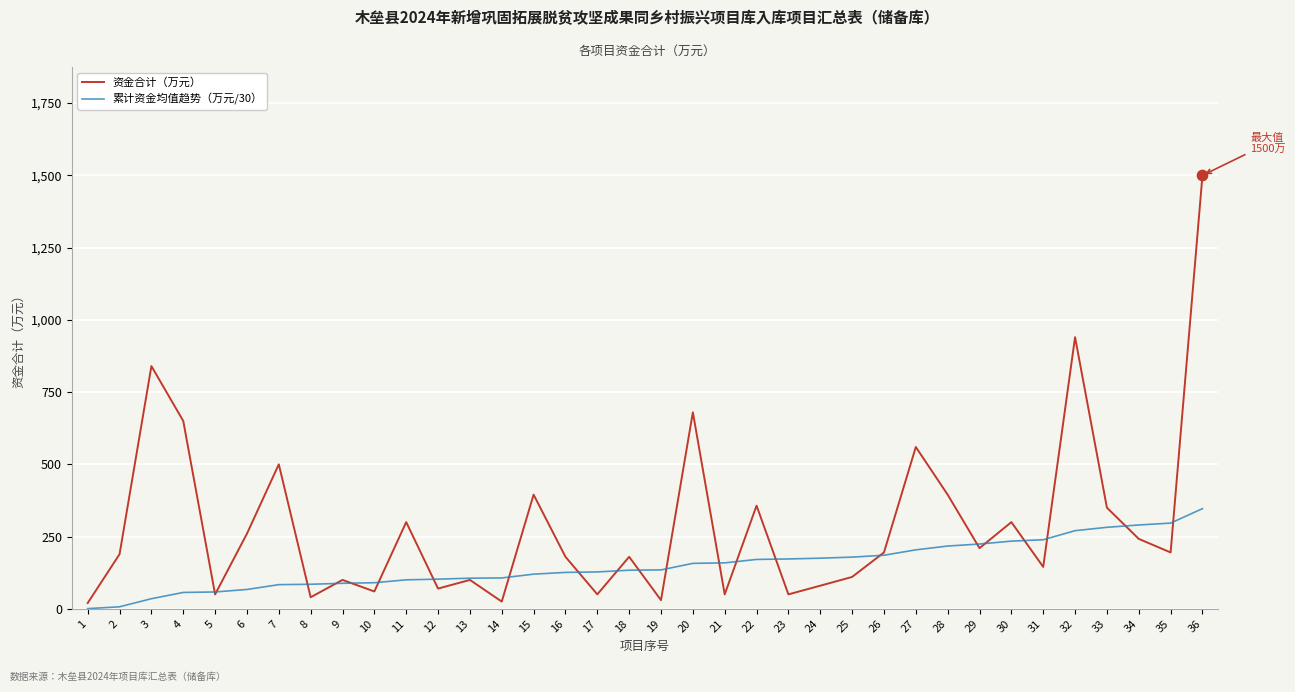

What is the spread (max minus min) of values at 7?

416.4